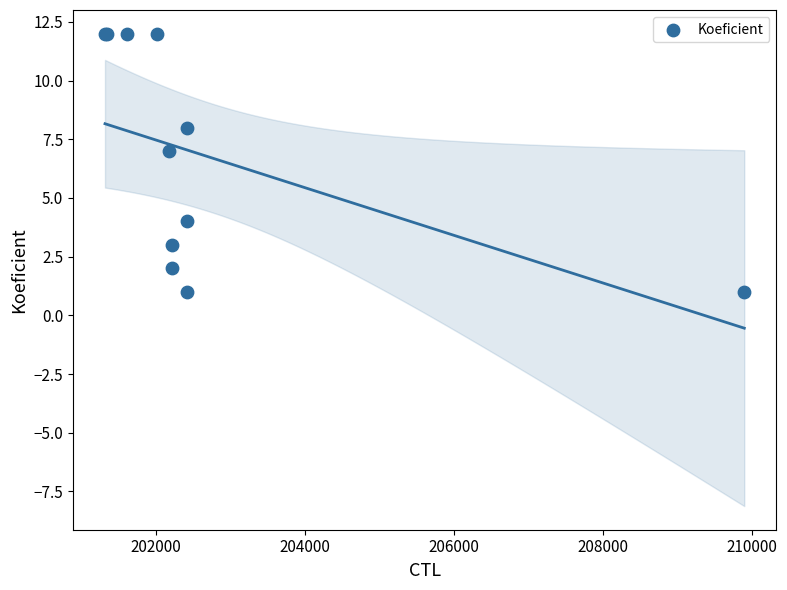

What Y value in the scatter plot is closest to 6?

7